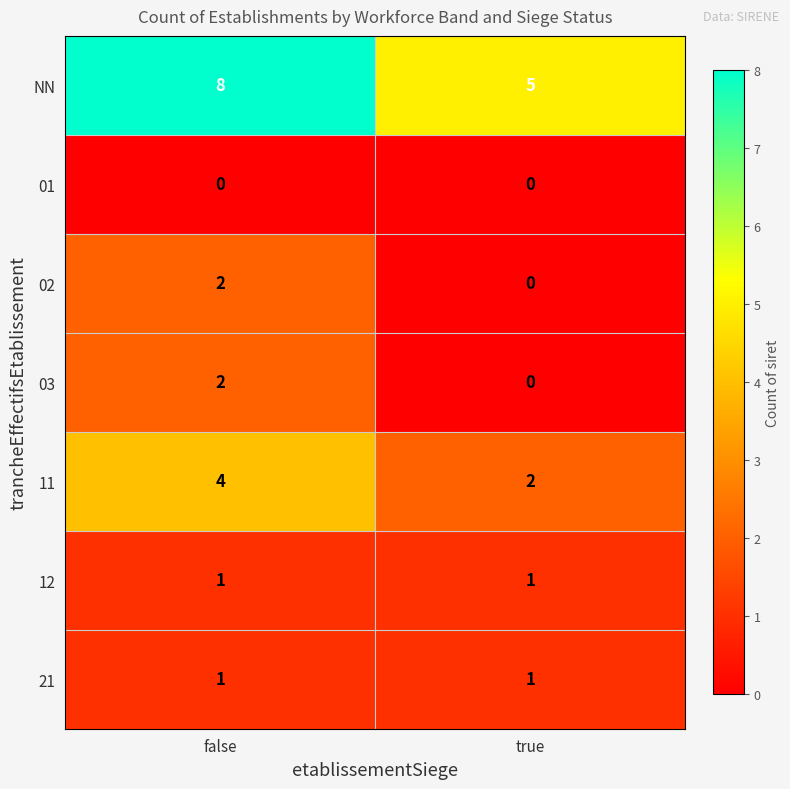

What is the difference between the highest and lowest values at true?

5